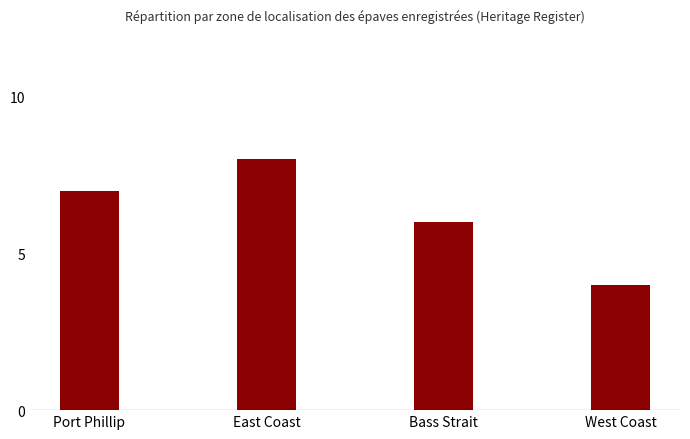

What is the label of the 3rd bar from the right?

East Coast